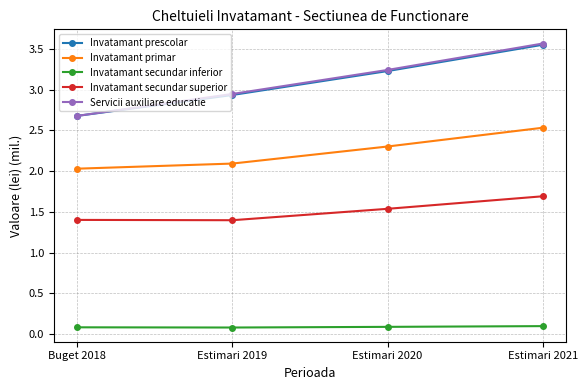

What is the lowest value of the Servicii auxiliare educatie series?

2.7